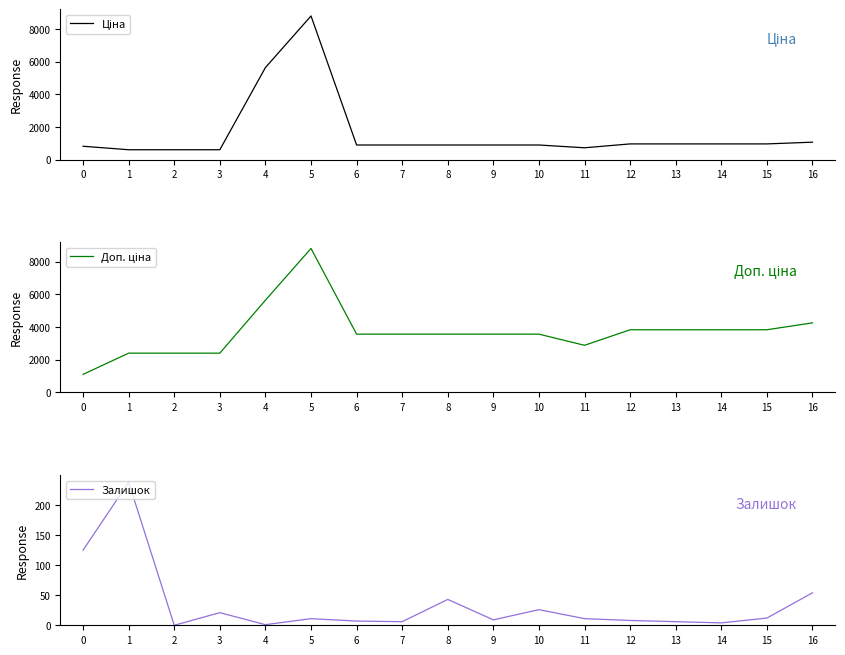

What is the sum of all Ціна values?

27106.0